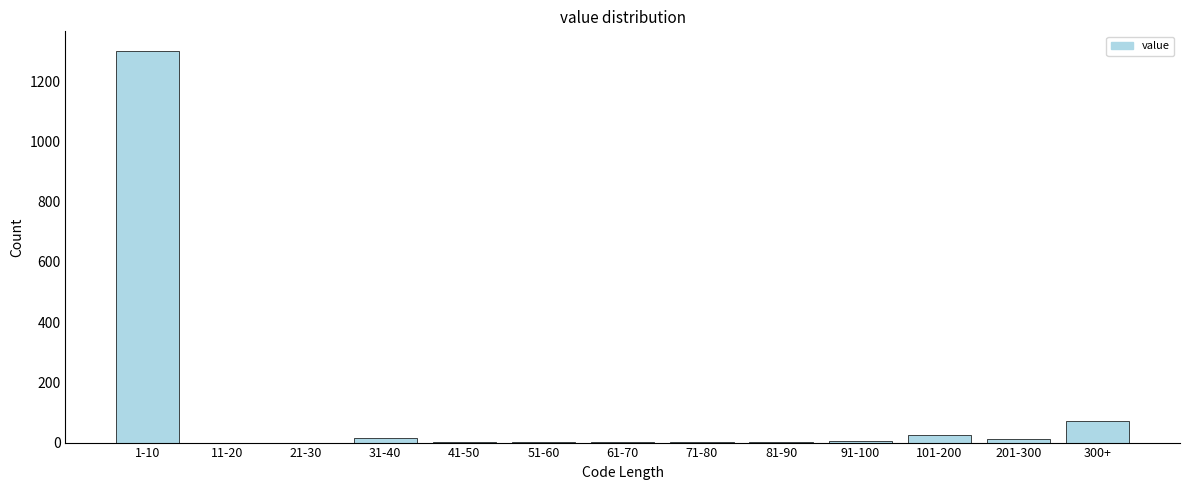

The value at 11-20 is 861. True or false?

False